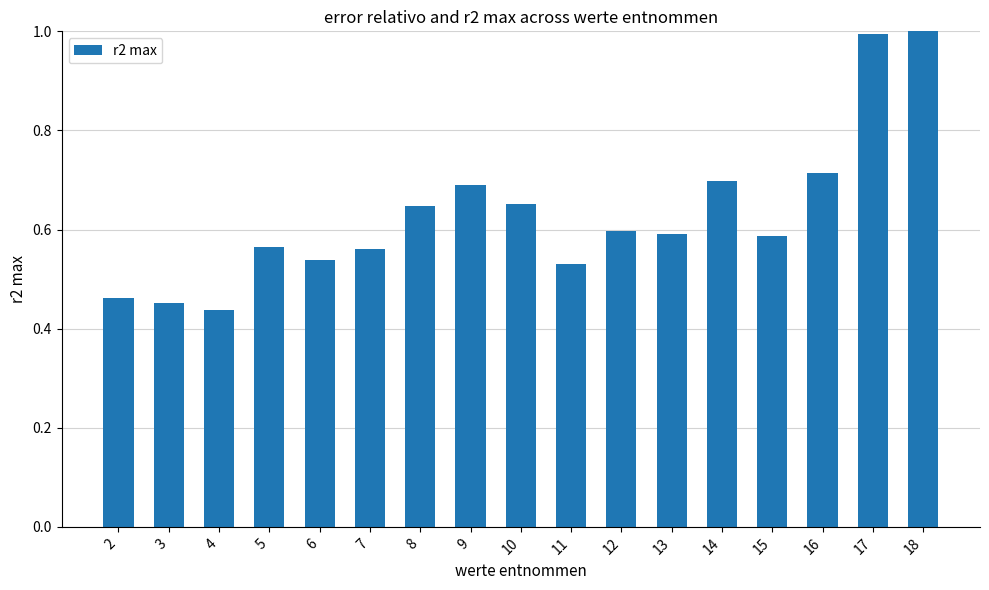

True or false: the data shows 0.1 at 12.

False